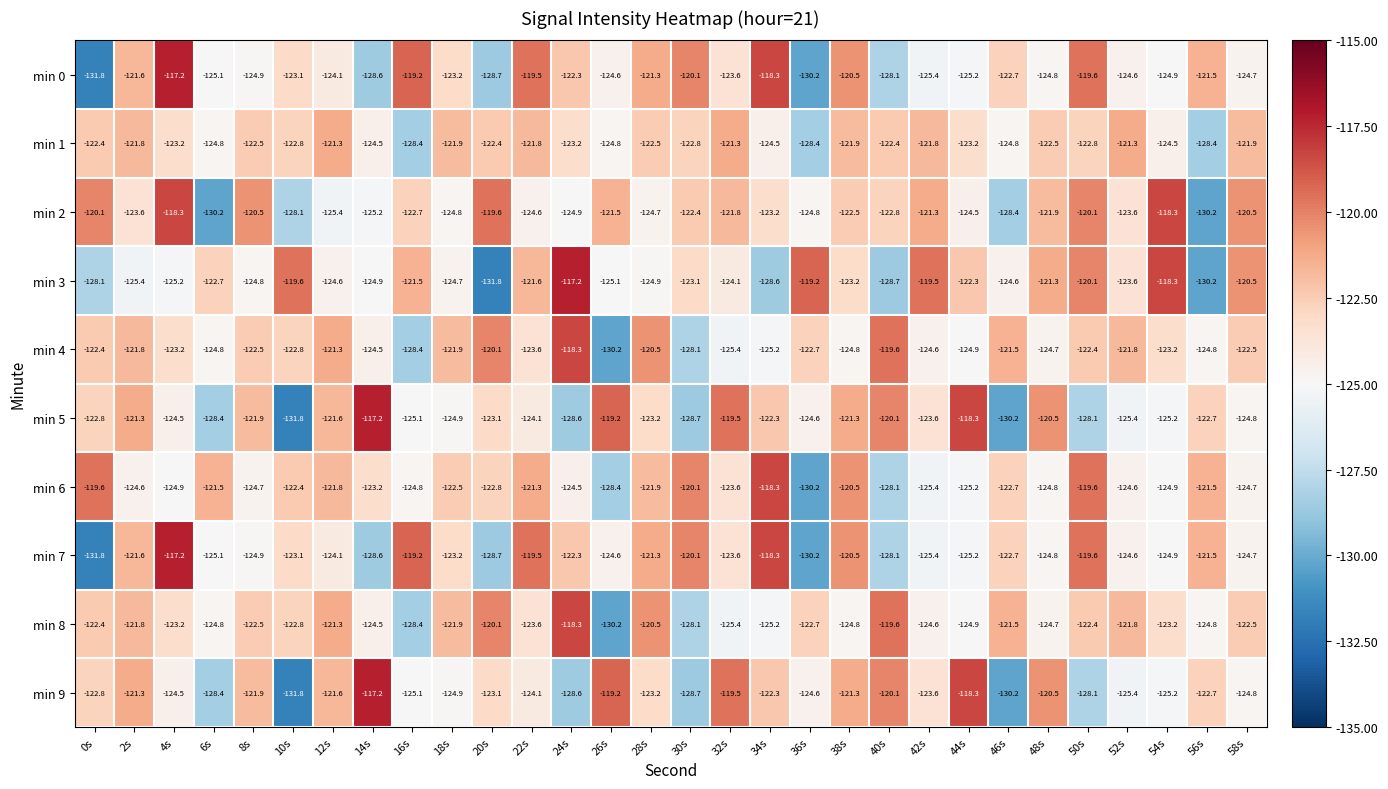

True or false: min 9 has a value of -122.8 at 0s.

True